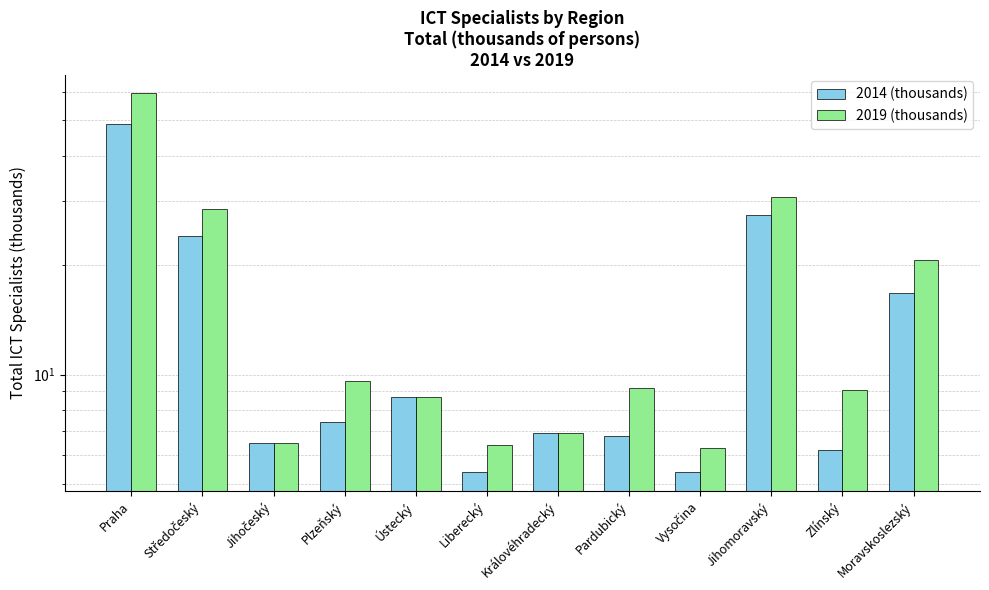

How many groups of bars are there?

12